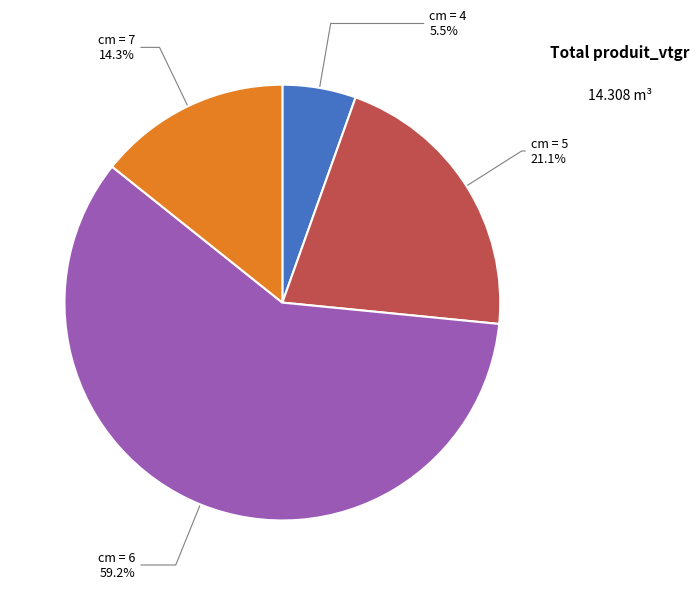

Which has a higher value, cm = 4 or cm = 7?

cm = 7